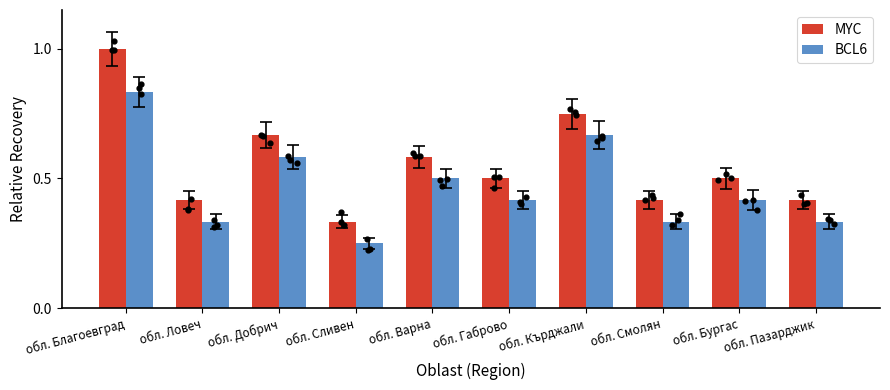

Is the value of BCL6 at обл. Ловеч greater than the value of MYC at обл. Ловеч?

No